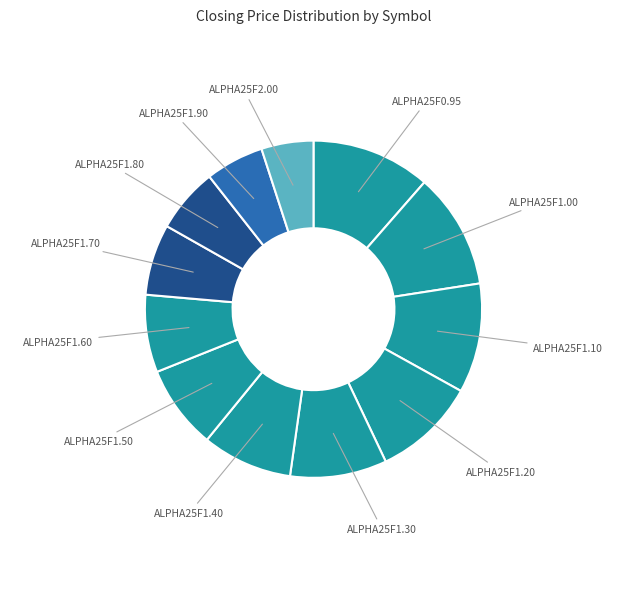

How many segments does this pie chart have?

12